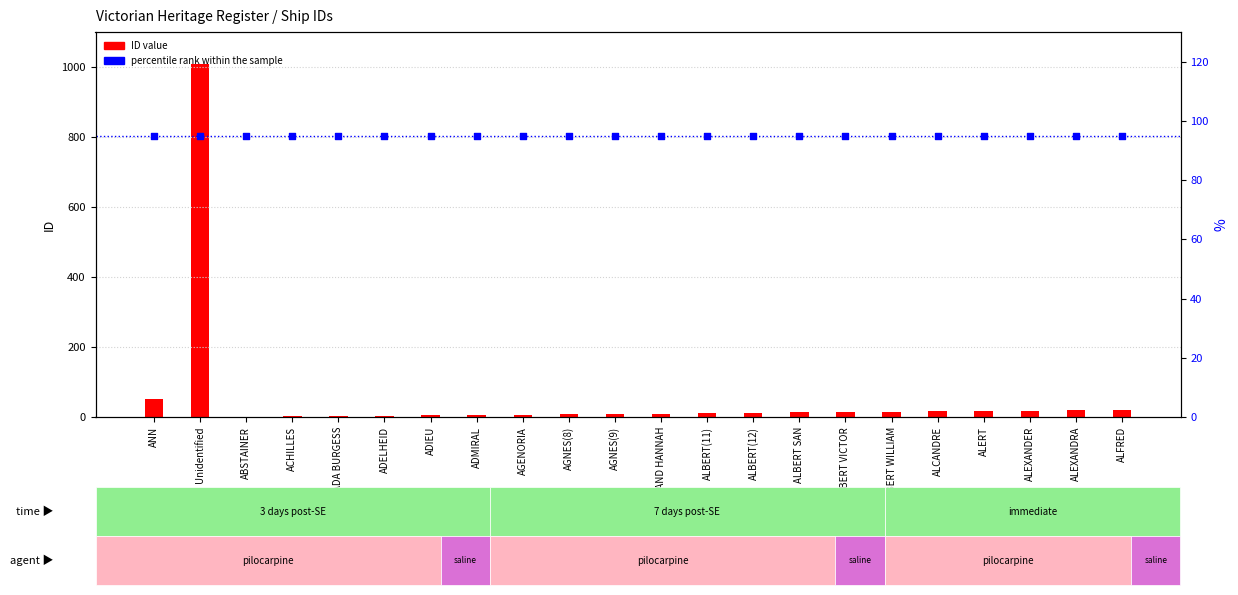

At how many categories does at least one series exceed 837?

1